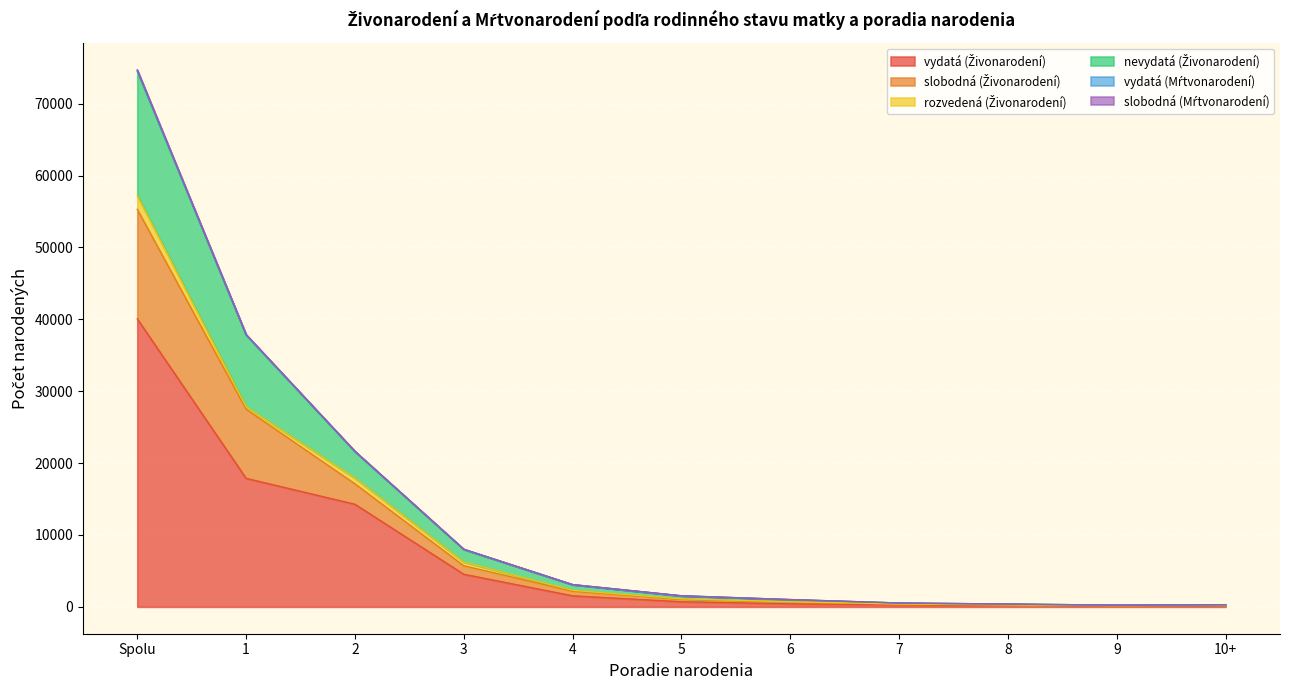

At which category is the sum across all series the highest?

Spolu